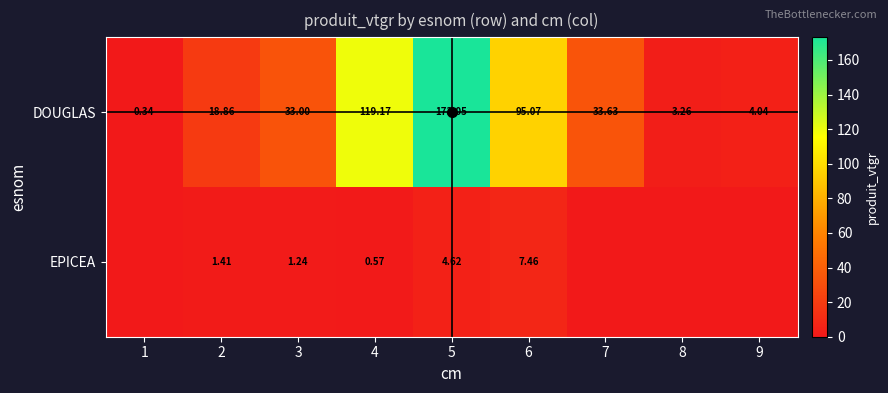

Which series changed the most between 2 and 3?

DOUGLAS